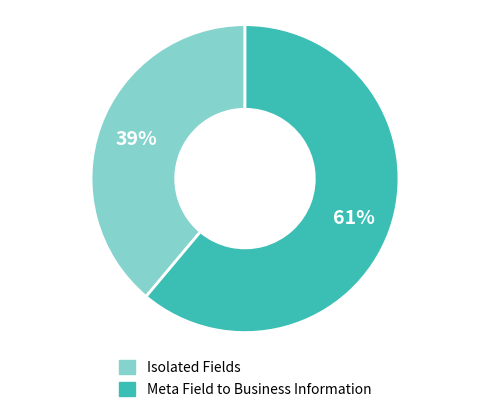

How many segments does this pie chart have?

2